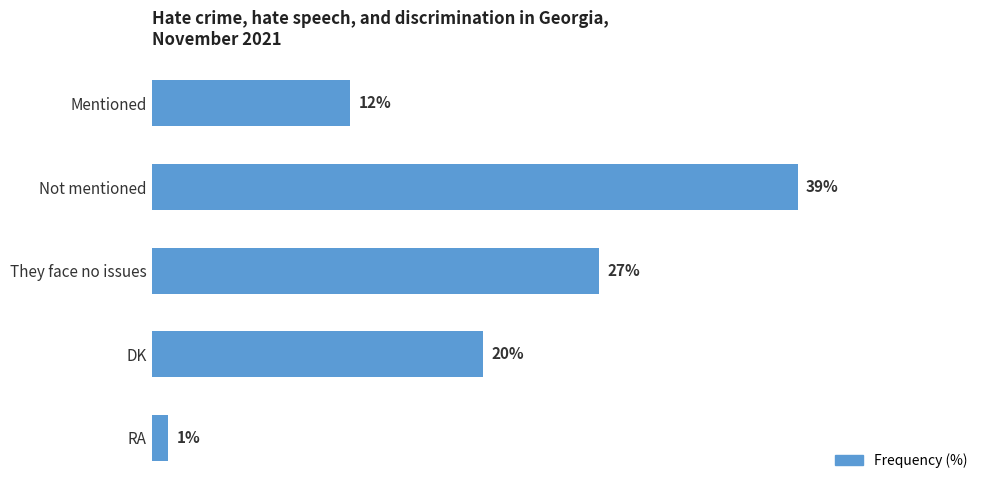

Which has a higher value, They face no issues or Mentioned?

They face no issues